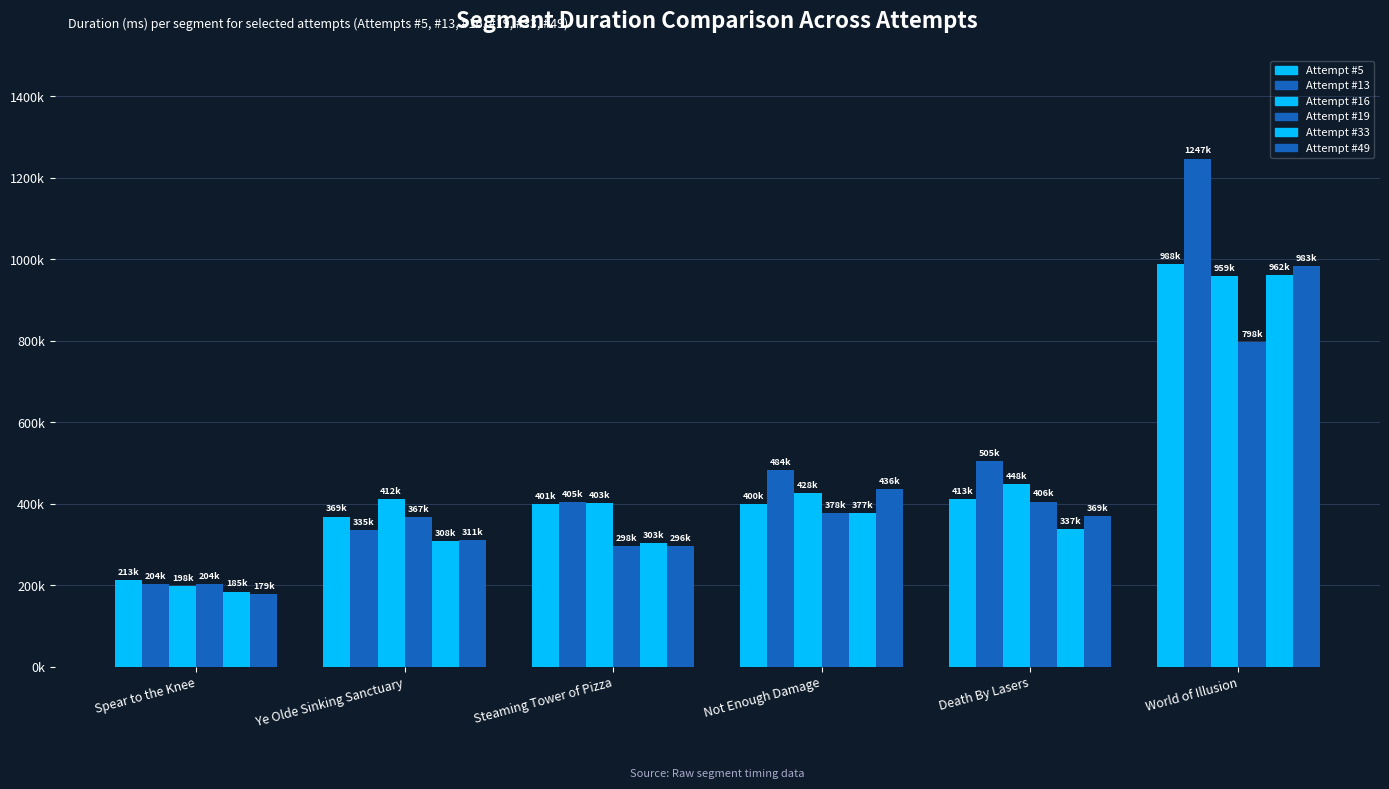

Does the chart contain stacked bars?

No